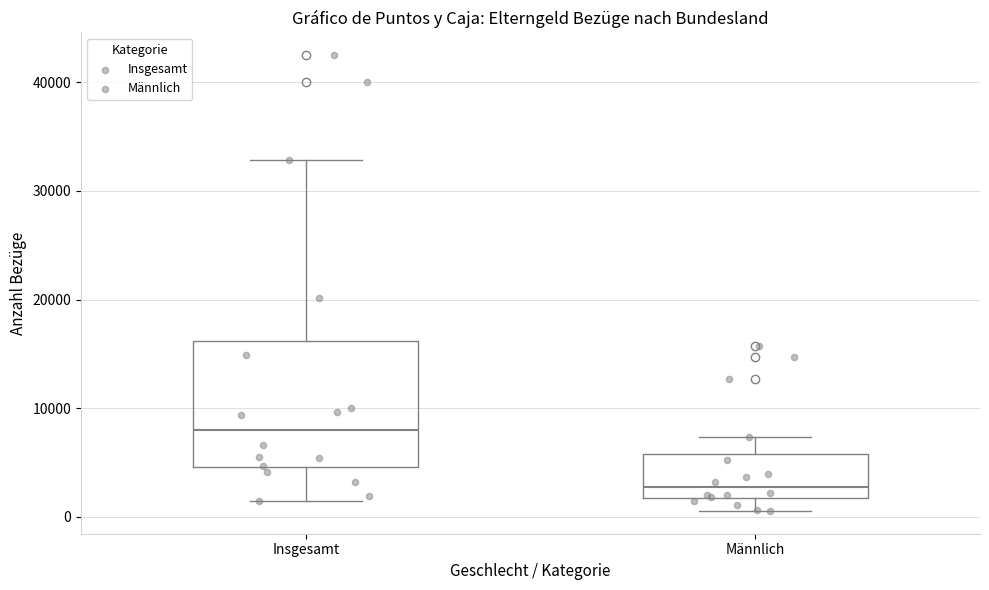

Reading left to right, read every box against the y-axis: the position of its median line, the range the box covers, and the ends of its whiskers. The values are not printed on the chart, so give them approximately, as read against the axis.

Insgesamt: median 8000, box 5000 to 16000, whiskers 1000 to 33000
Männlich: median 3000, box 2000 to 6000, whiskers 1000 to 7000